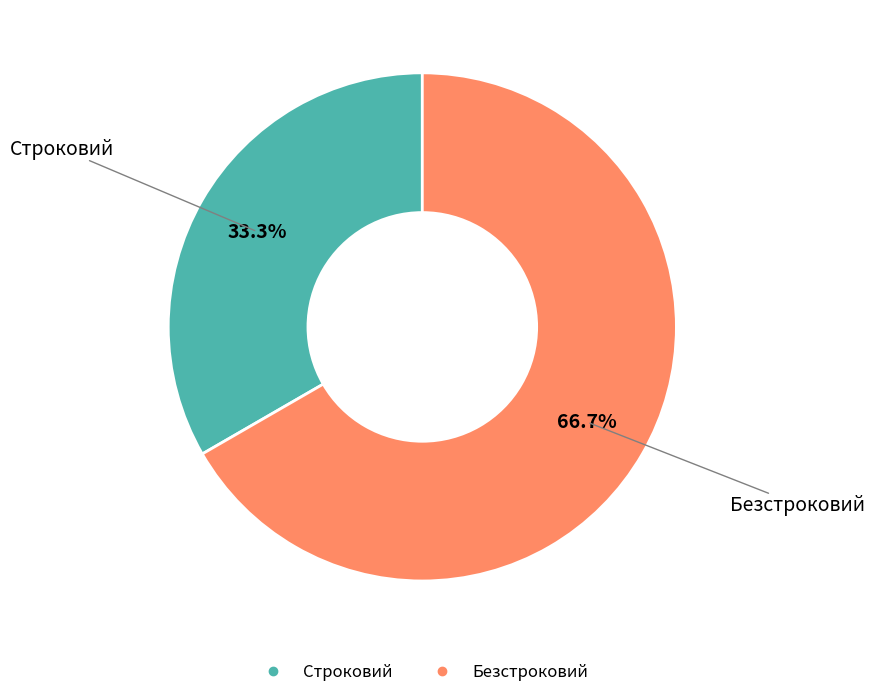

To the nearest percent, what is the difference between the largest and smallest slice percentages?

33%